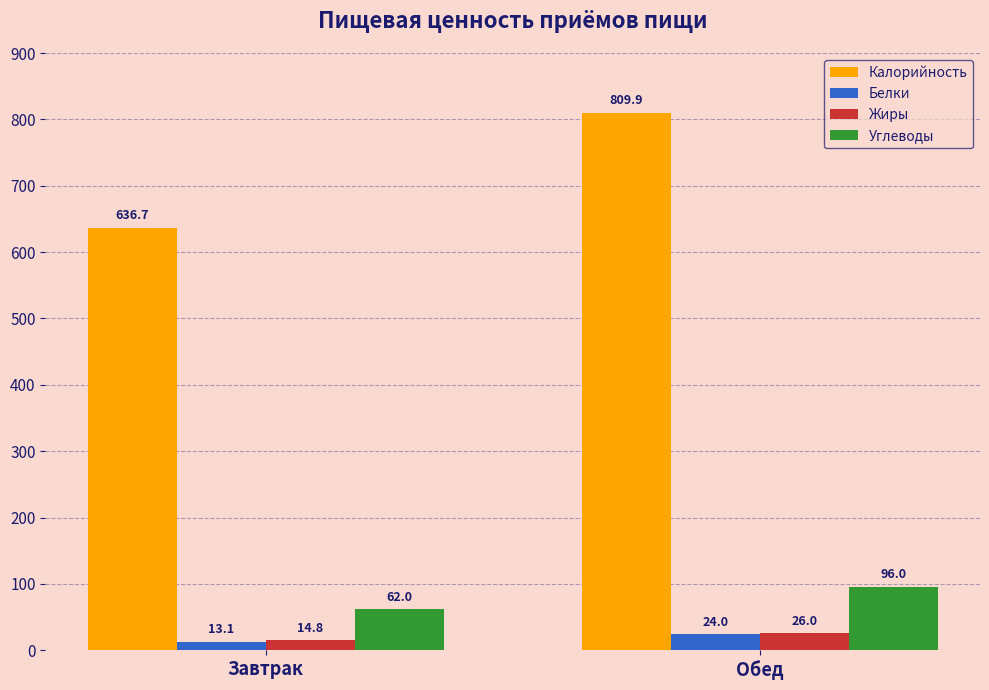

List the labels in order of Углеводы value, smallest first.

Завтрак, Обед